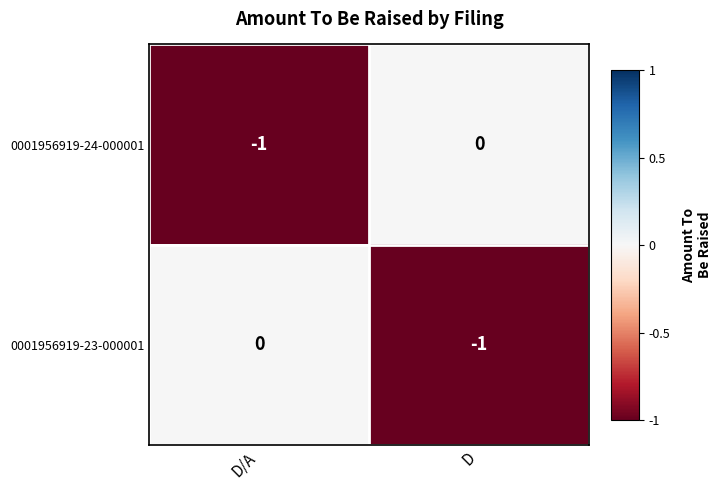

What is the spread (max minus min) of values at D/A?

1